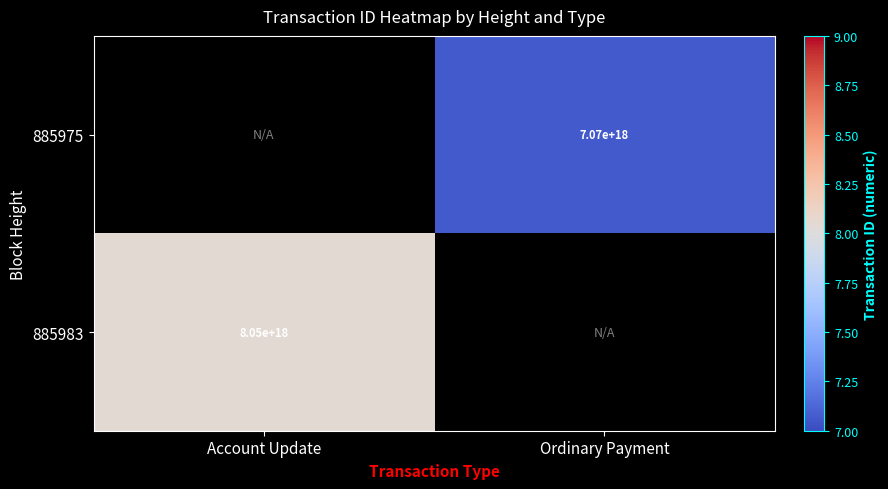

True or false: 885983 has a value of 1624022489102884096 at Account Update.

False